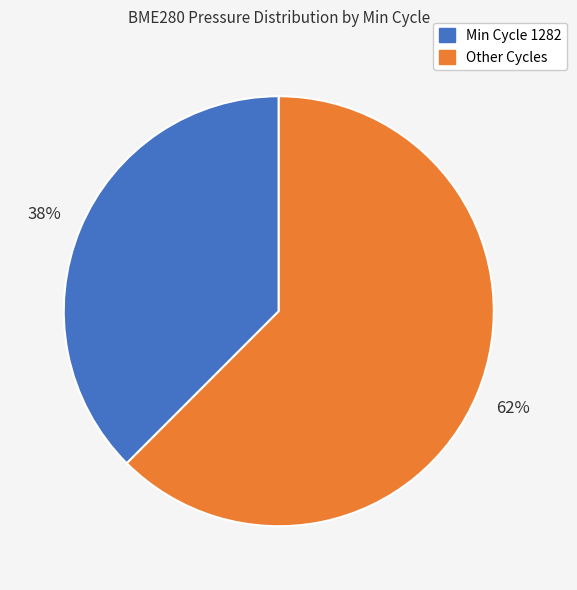

To the nearest percent, what is the average slice percentage?

50%